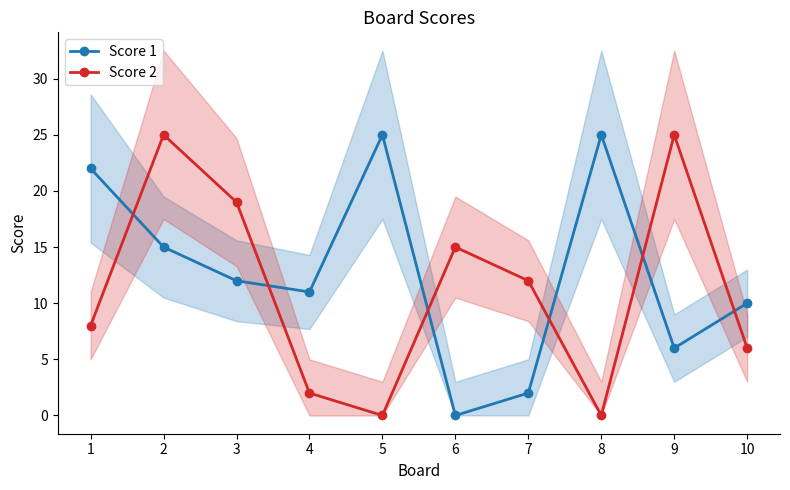

What is the maximum value shown in the chart?

25